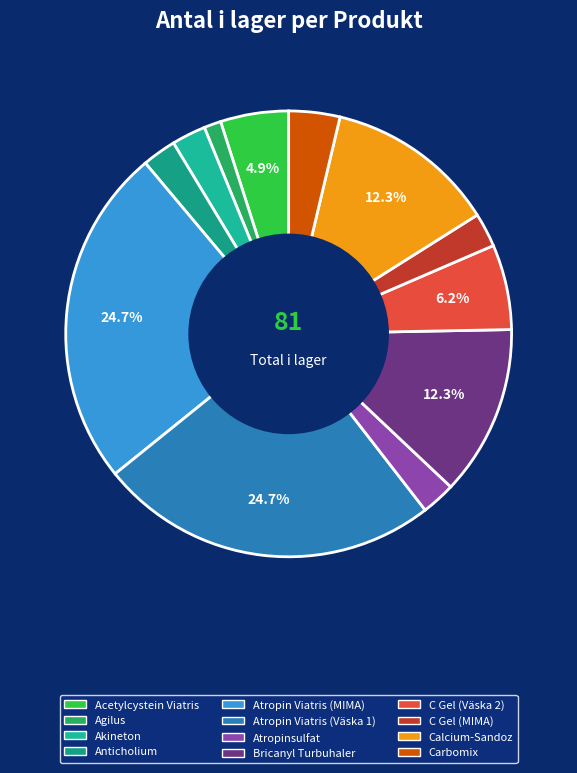

Which slice is the smallest?

Agilus